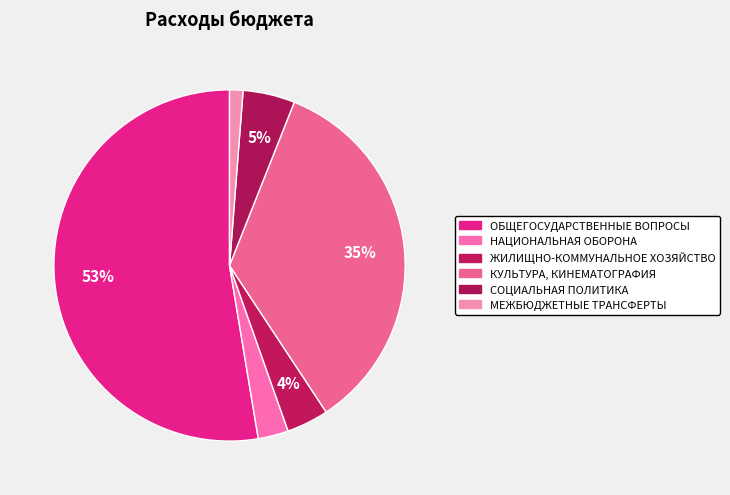

Rank the categories by value from highest to lowest.

ОБЩЕГОСУДАРСТВЕННЫЕ ВОПРОСЫ, КУЛЬТУРА, КИНЕМАТОГРАФИЯ, СОЦИАЛЬНАЯ ПОЛИТИКА, ЖИЛИЩНО-КОММУНАЛЬНОЕ ХОЗЯЙСТВО, НАЦИОНАЛЬНАЯ ОБОРОНА, МЕЖБЮДЖЕТНЫЕ ТРАНСФЕРТЫ